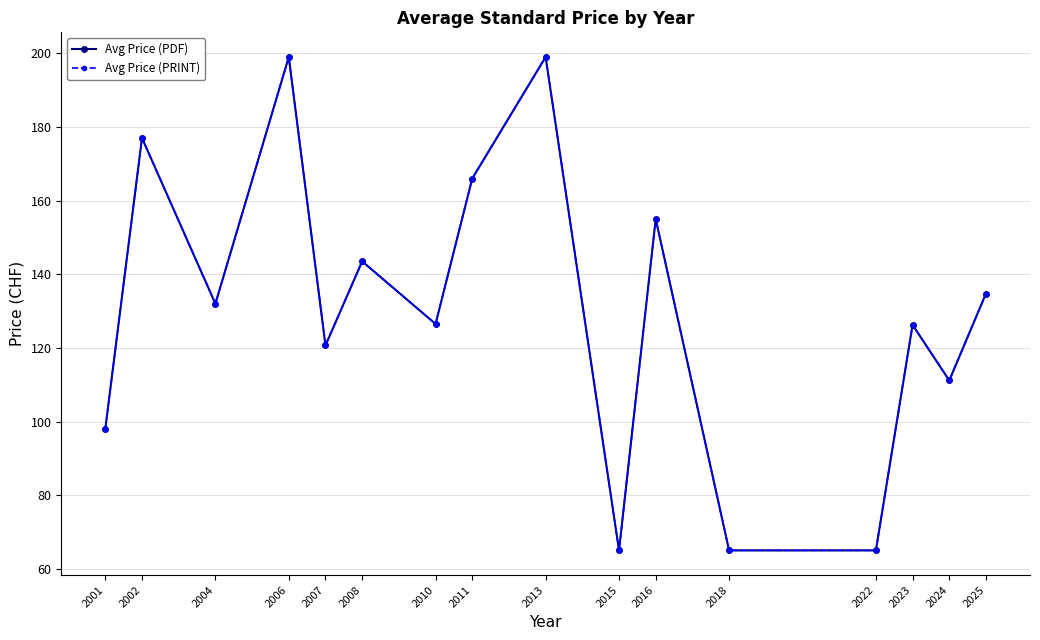

At which category is the sum across all series the highest?

2006